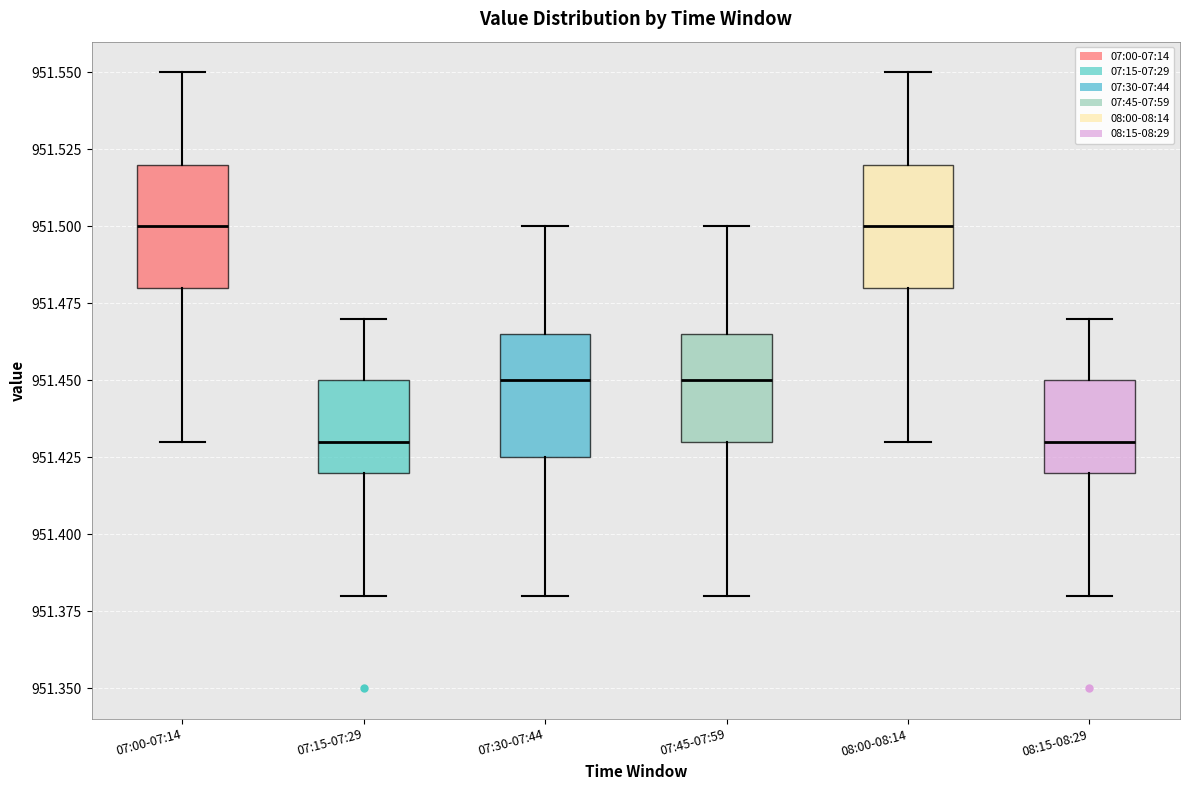

Reading left to right, transcribe this box plot: for each box, give where its median line is, the range the box spans, and where its two whiskers end, as read against the y-axis. The values are not printed on the chart, so give them approximately, as read against the axis.

07:00-07:14: median 951.500, box 951.480 to 951.520, whiskers 951.430 to 951.550
07:15-07:29: median 951.430, box 951.420 to 951.450, whiskers 951.380 to 951.470
07:30-07:44: median 951.450, box 951.425 to 951.465, whiskers 951.380 to 951.500
07:45-07:59: median 951.450, box 951.430 to 951.465, whiskers 951.380 to 951.500
08:00-08:14: median 951.500, box 951.480 to 951.520, whiskers 951.430 to 951.550
08:15-08:29: median 951.430, box 951.420 to 951.450, whiskers 951.380 to 951.470